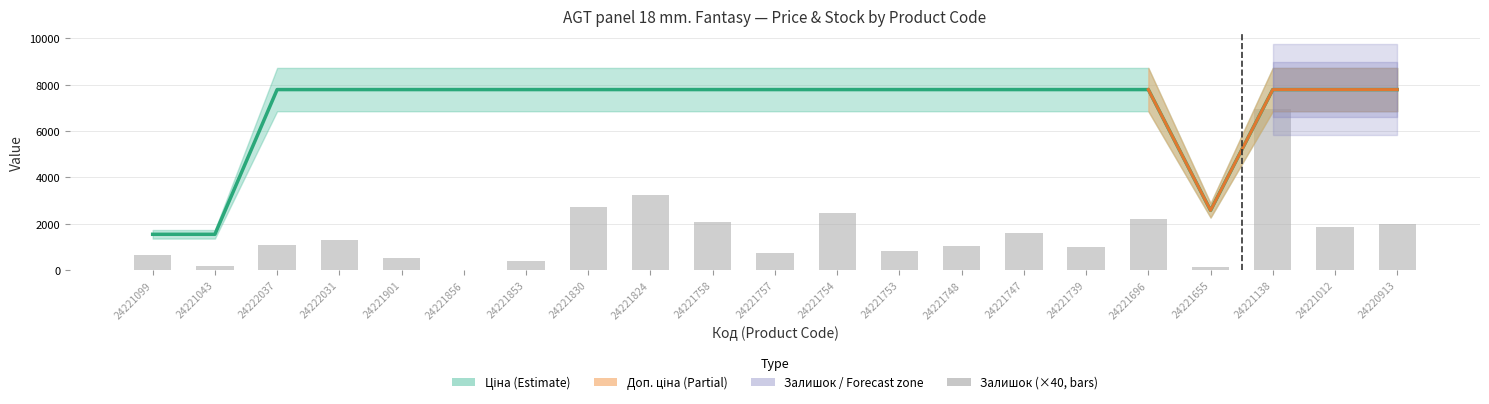

The Ціна series shows 11126.4 at 24221754. True or false?

False